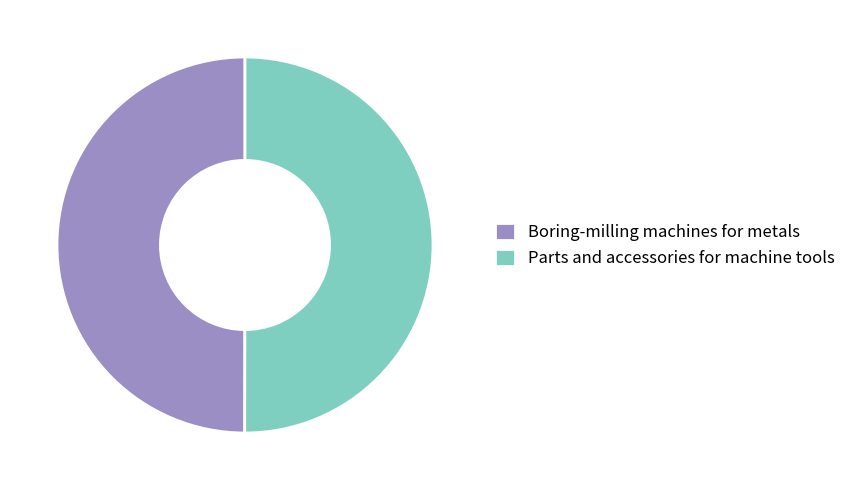

Do Boring-milling machines for metals and Parts and accessories for machine tools together represent more than half of the pie?

Yes